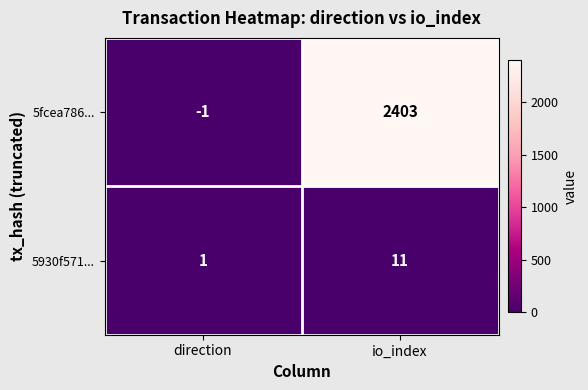

Between direction and io_index, which series saw the biggest shift?

5fcea786...